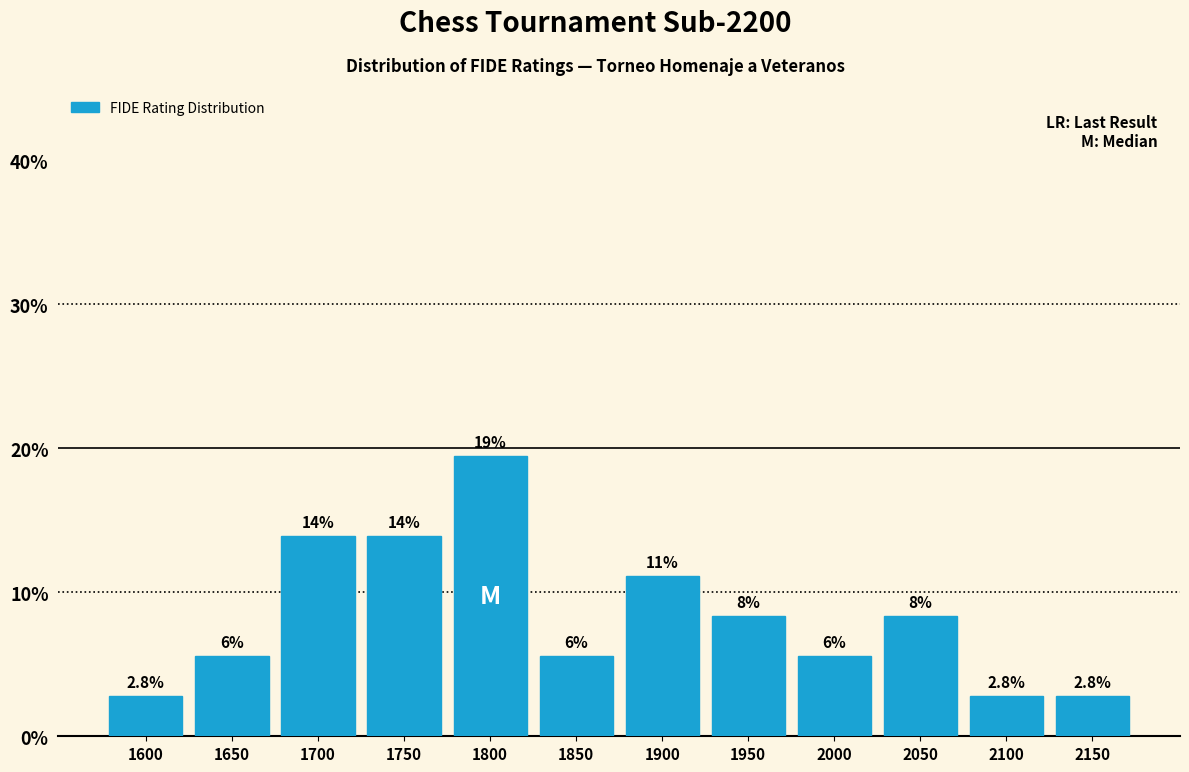

How many bars are there in total?

12